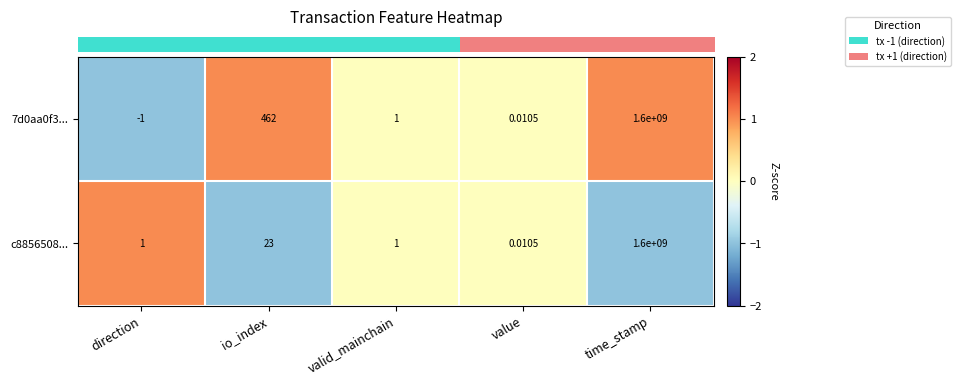

What is the minimum value shown in the chart?

-1.0